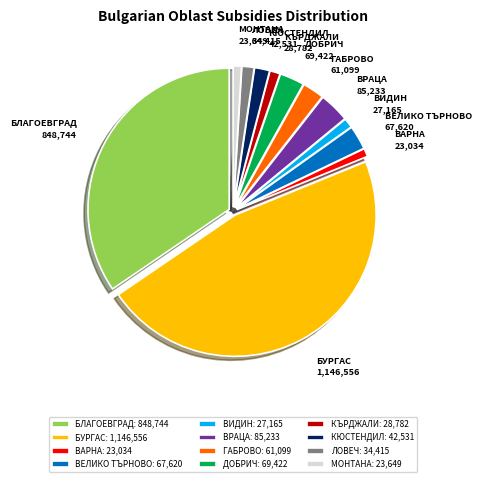

Combined, do ВРАЦА: 85,233 and ДОБРИЧ: 69,422 account for over 50%?

No